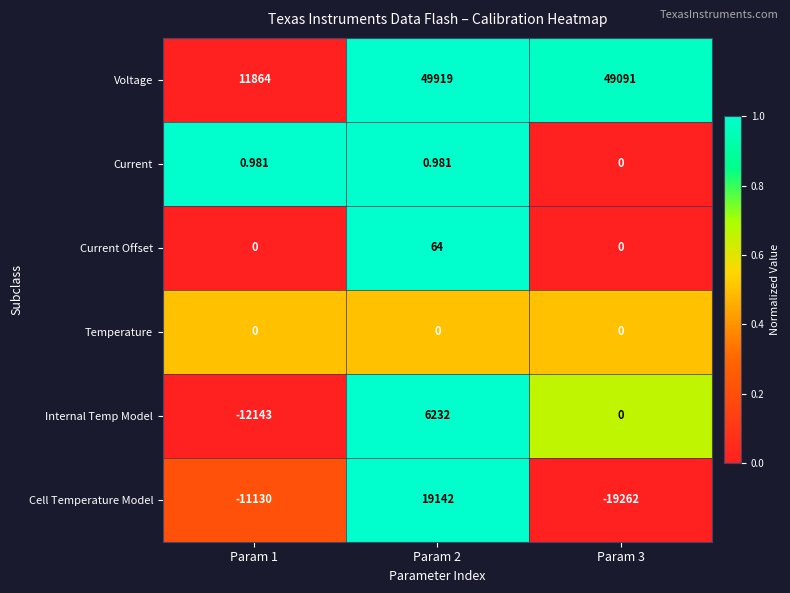

Which series changed the most between Param 1 and Param 3?

Voltage